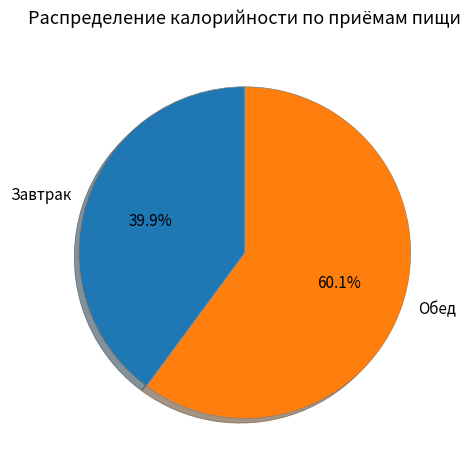

To the nearest percent, what percentage of the pie is Завтрак?

40%